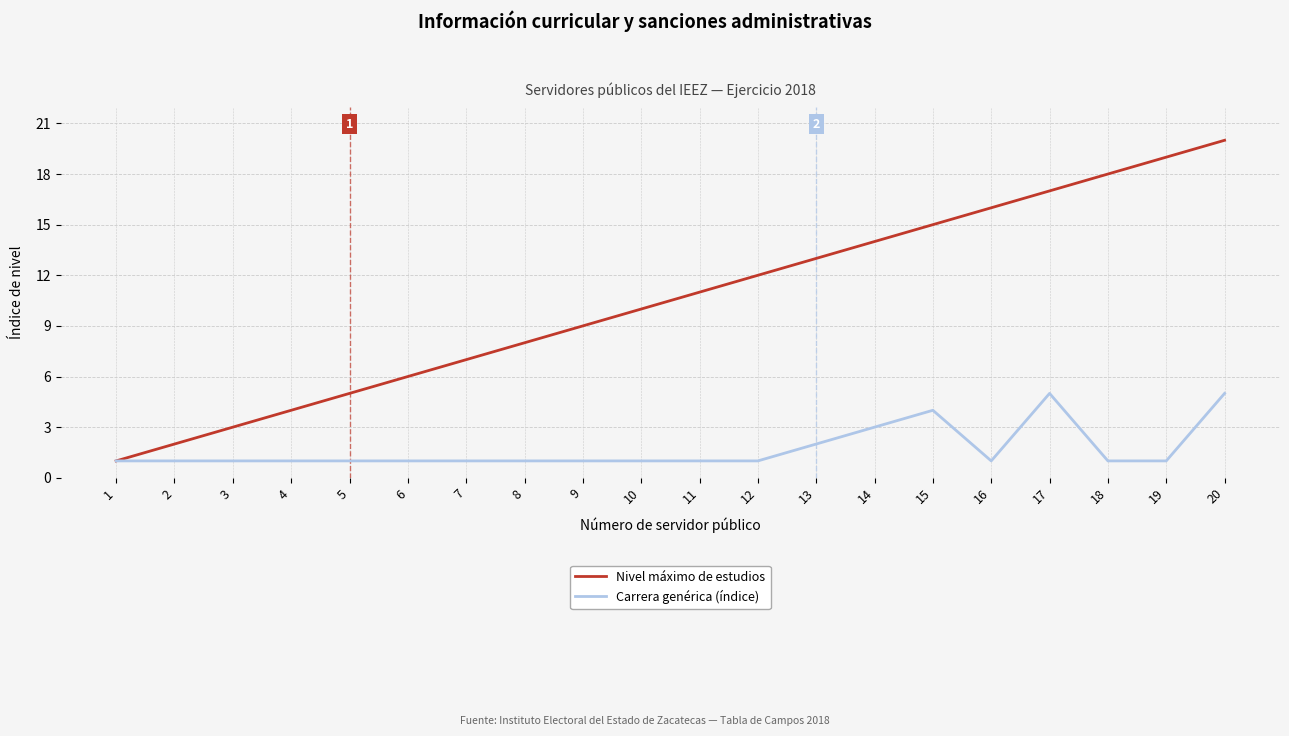

How many lines are shown in the chart?

2